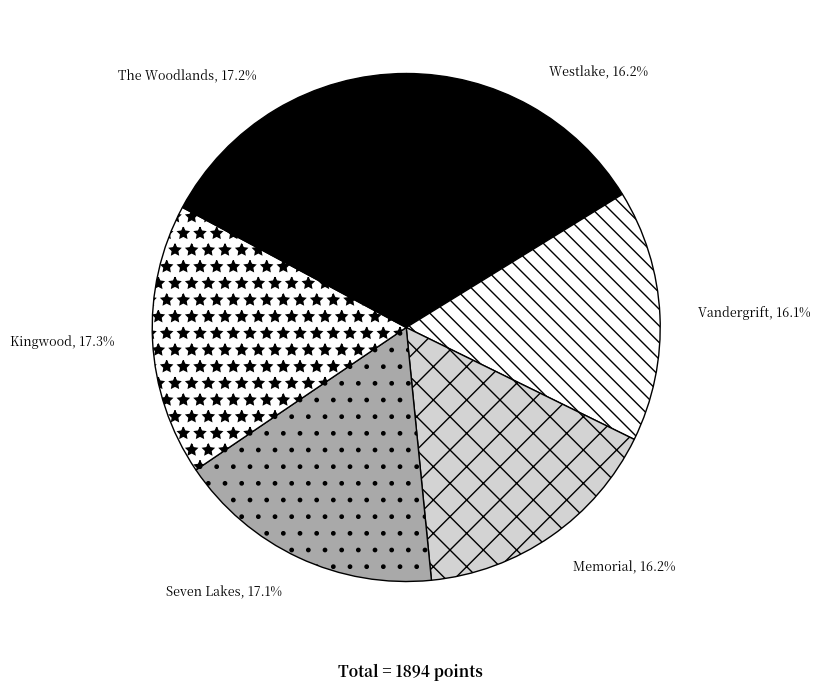

Count the number of slices in the pie.

6